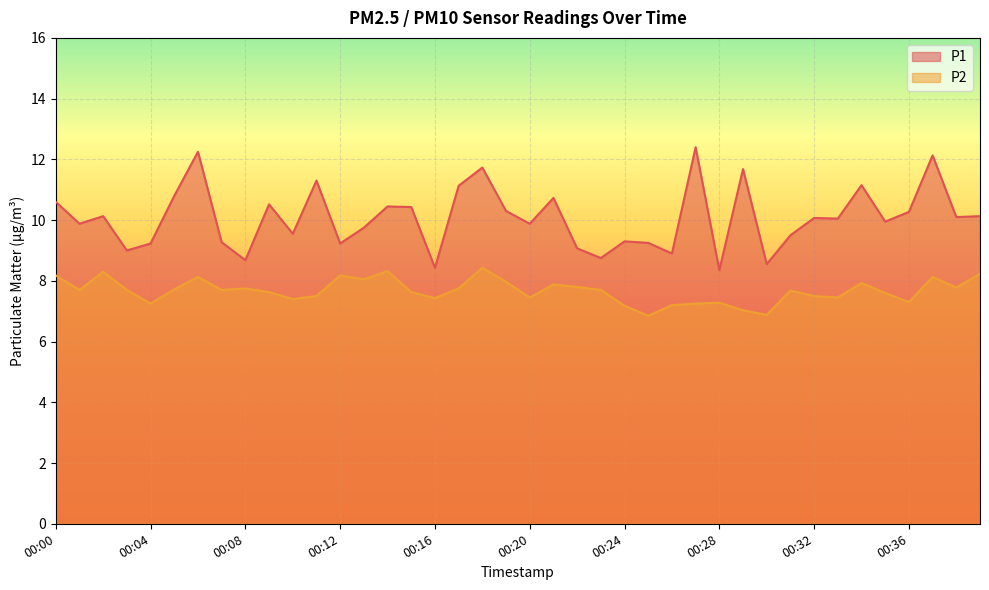

Where is the first local minimum for P1?

00:01